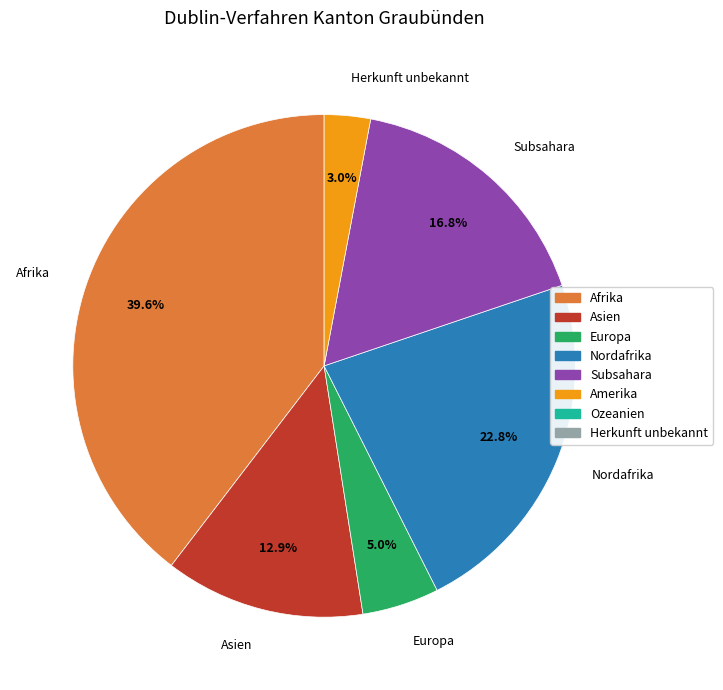

To the nearest percent, what portion does Asien represent?

13%